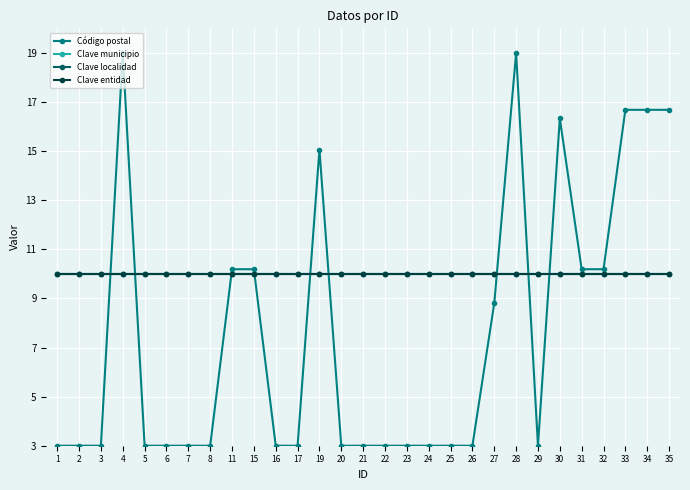

Which series has the widest spread of values?

Código postal